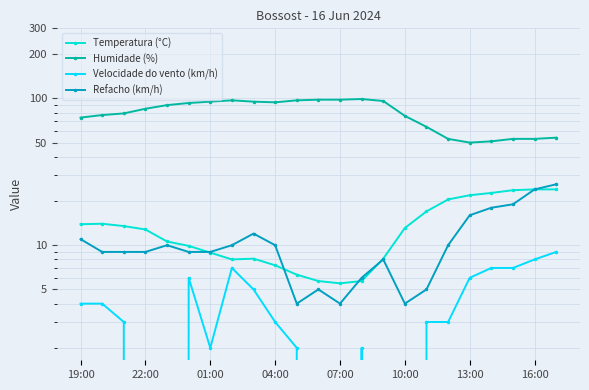

True or false: Refacho (km/h) has more than 2 interior local peaks.

True